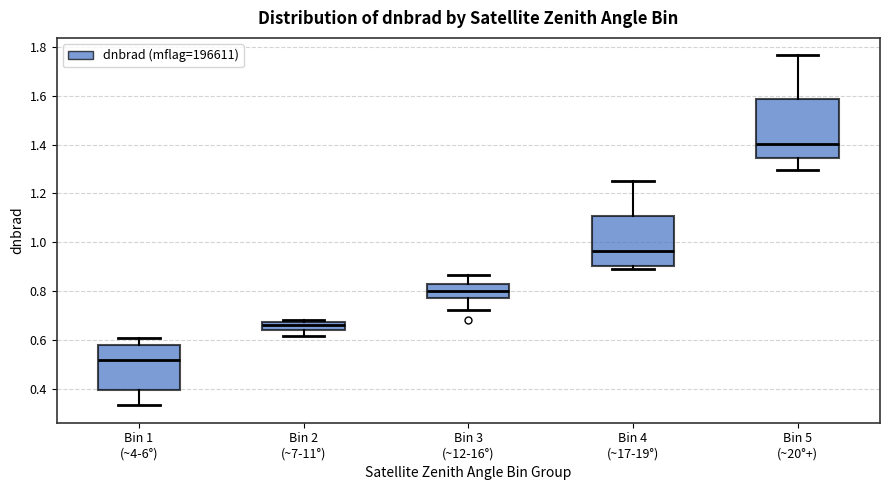

Where is the lower edge of the box for Bin 4 (~17-19°) on the y-axis? The values are not printed on the chart, so give them approximately, as read against the axis.

0.90